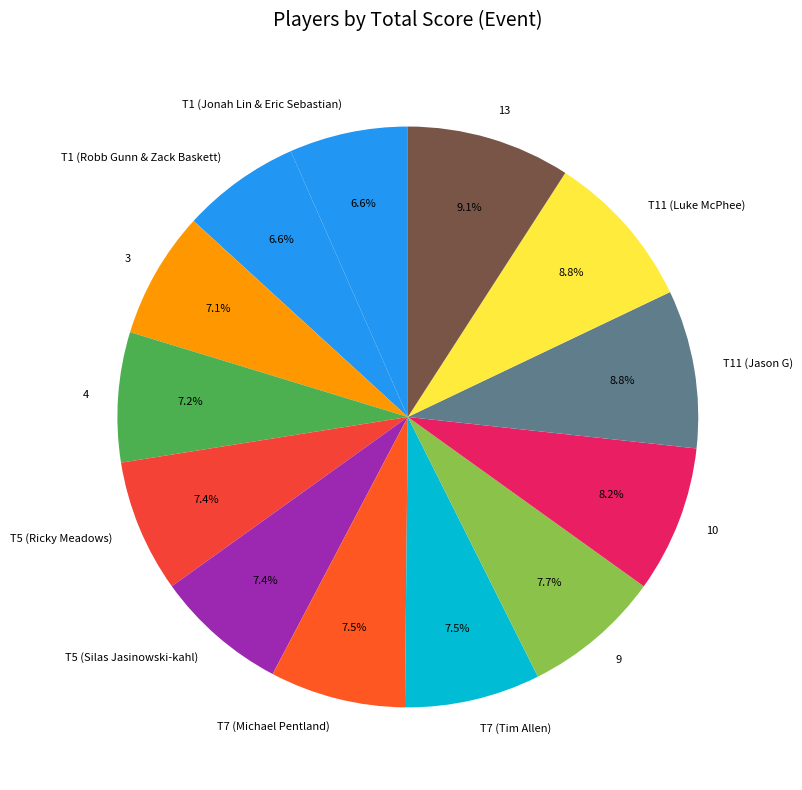

Does any single category account for the majority?

No